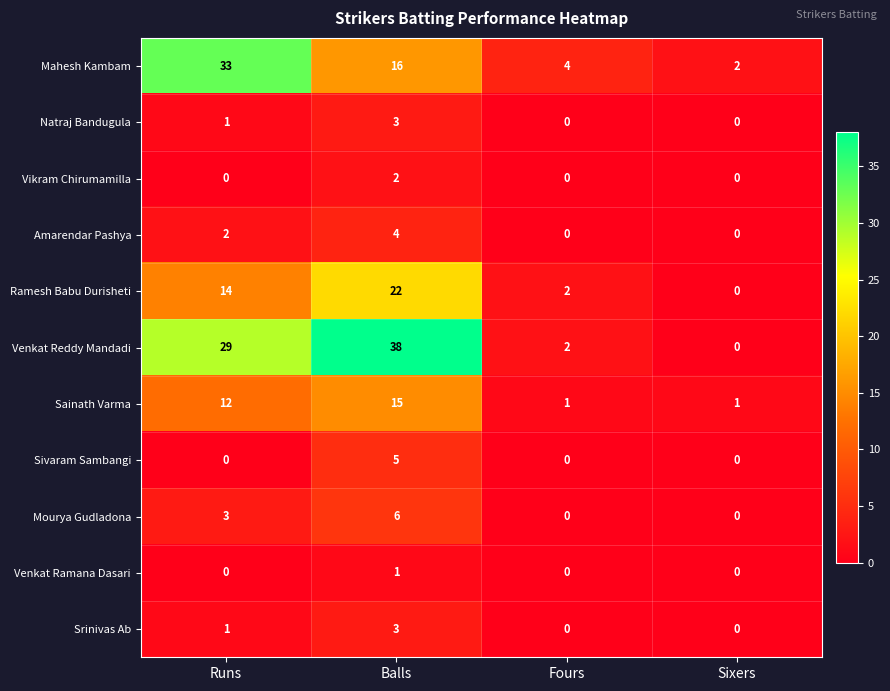

How many categories are shown in the chart?

4